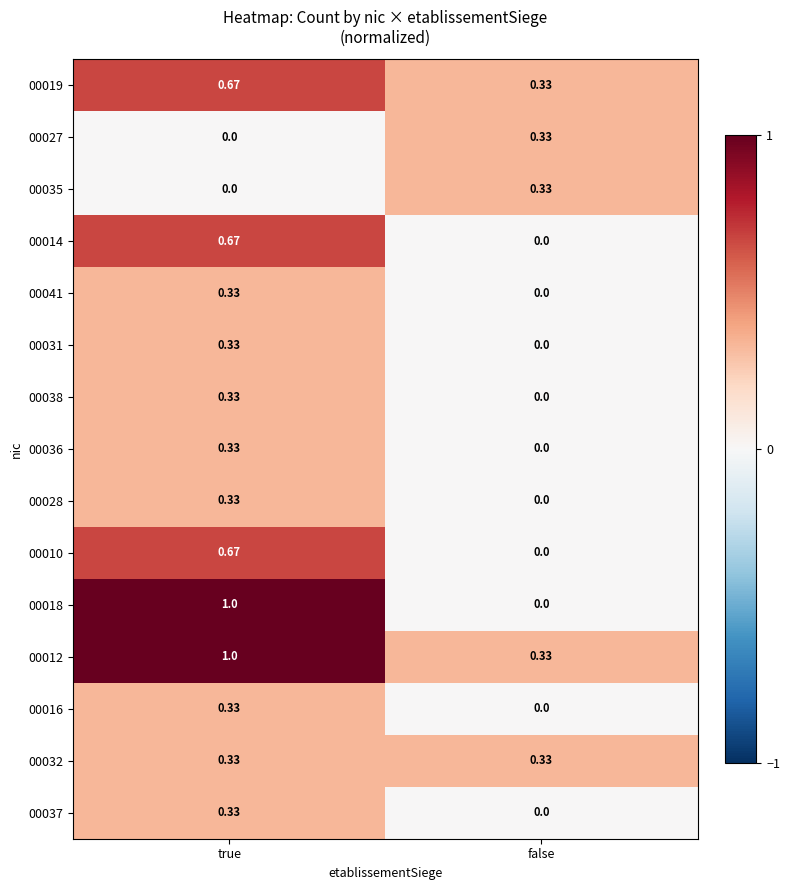

What is the total value across all series at false?

1.7